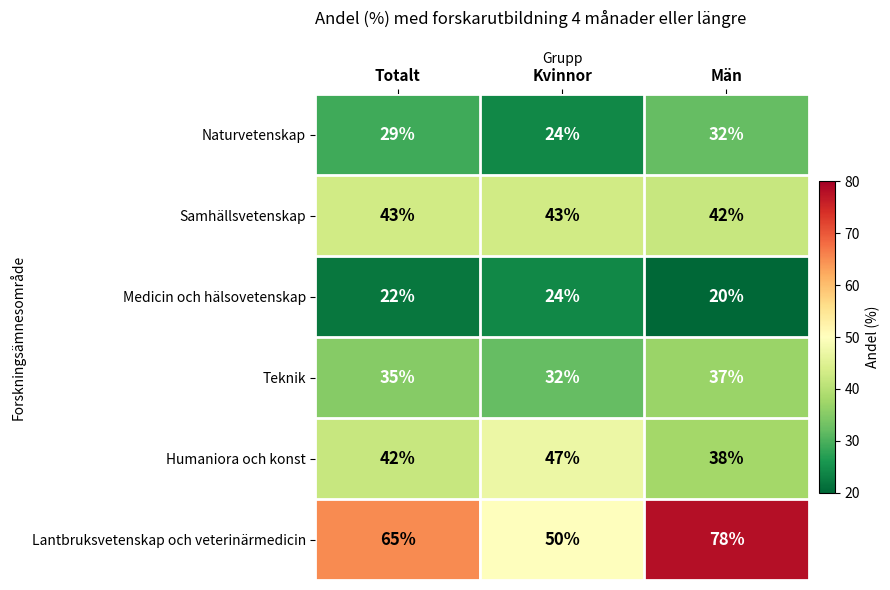

How many categories are shown in the chart?

3